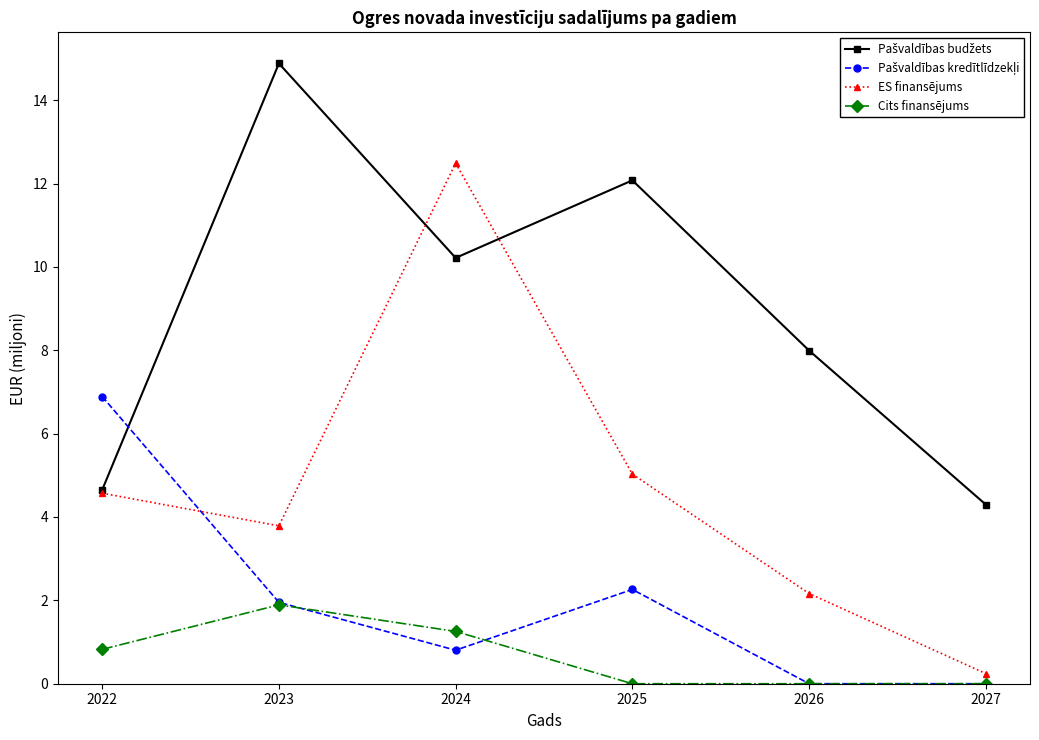

What is the total value across all series at 2026?

10.2